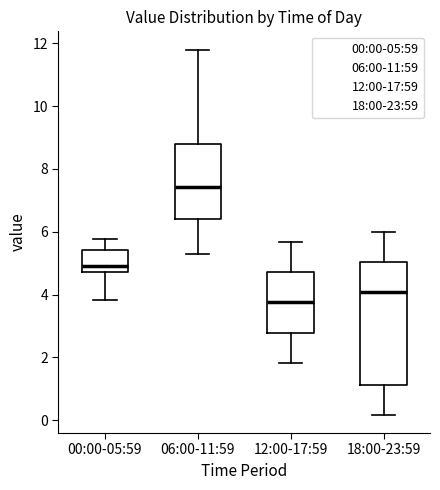

Which box's median line is the highest?

06:00-11:59